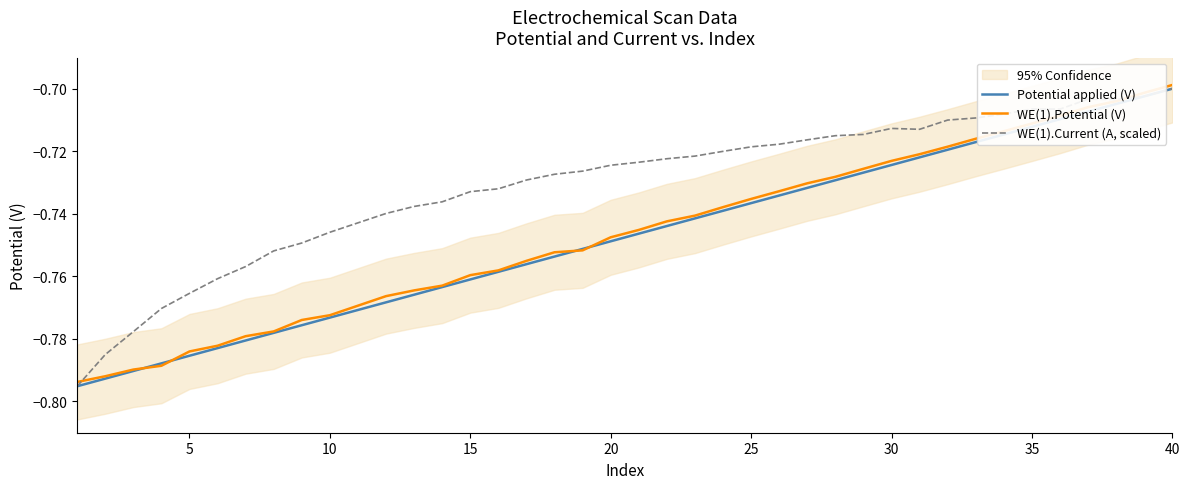

How many categories are shown in the chart?

40